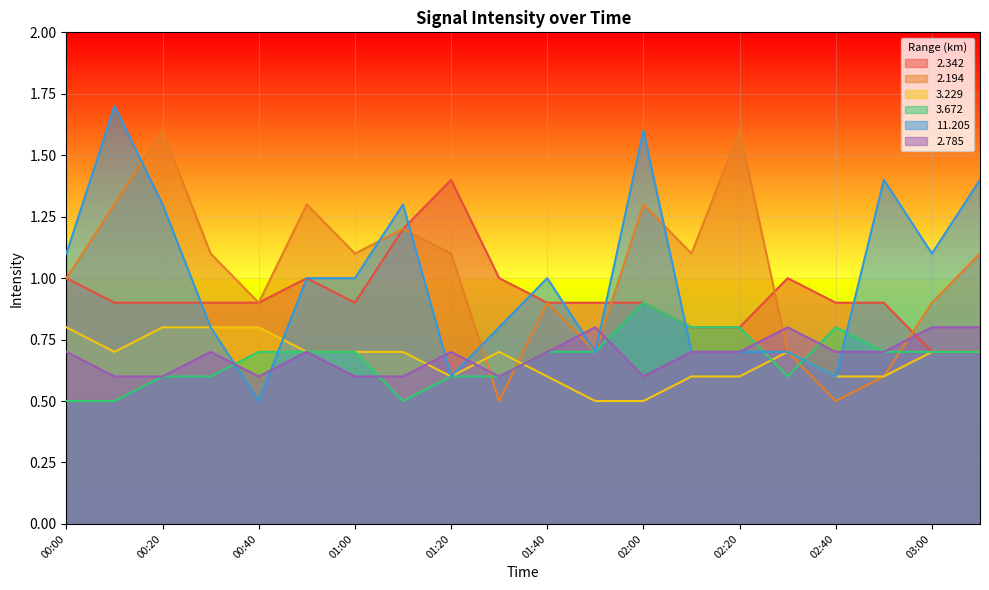

How many values in the 2.194 series are below 1?

8